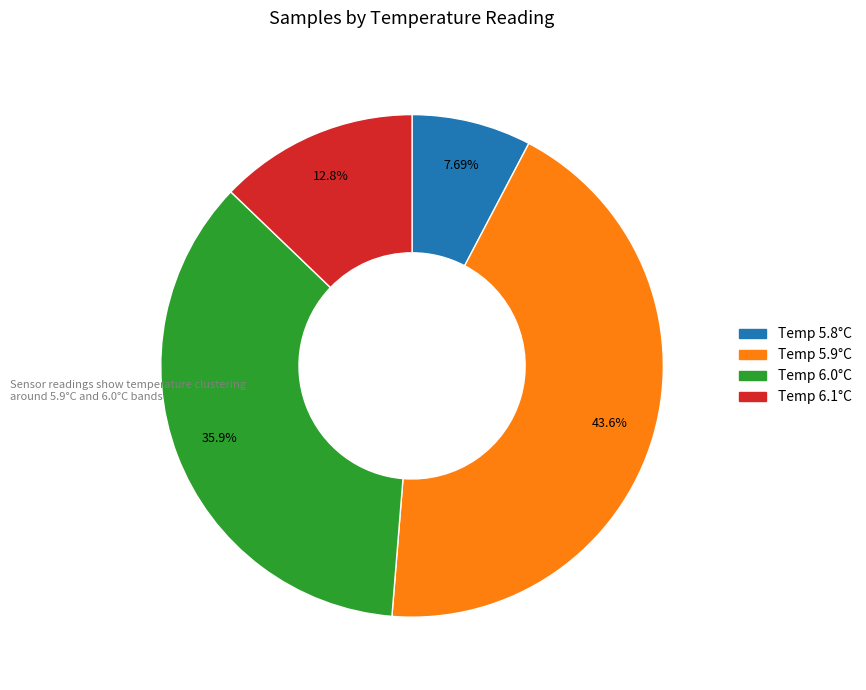

Count the number of slices in the pie.

4